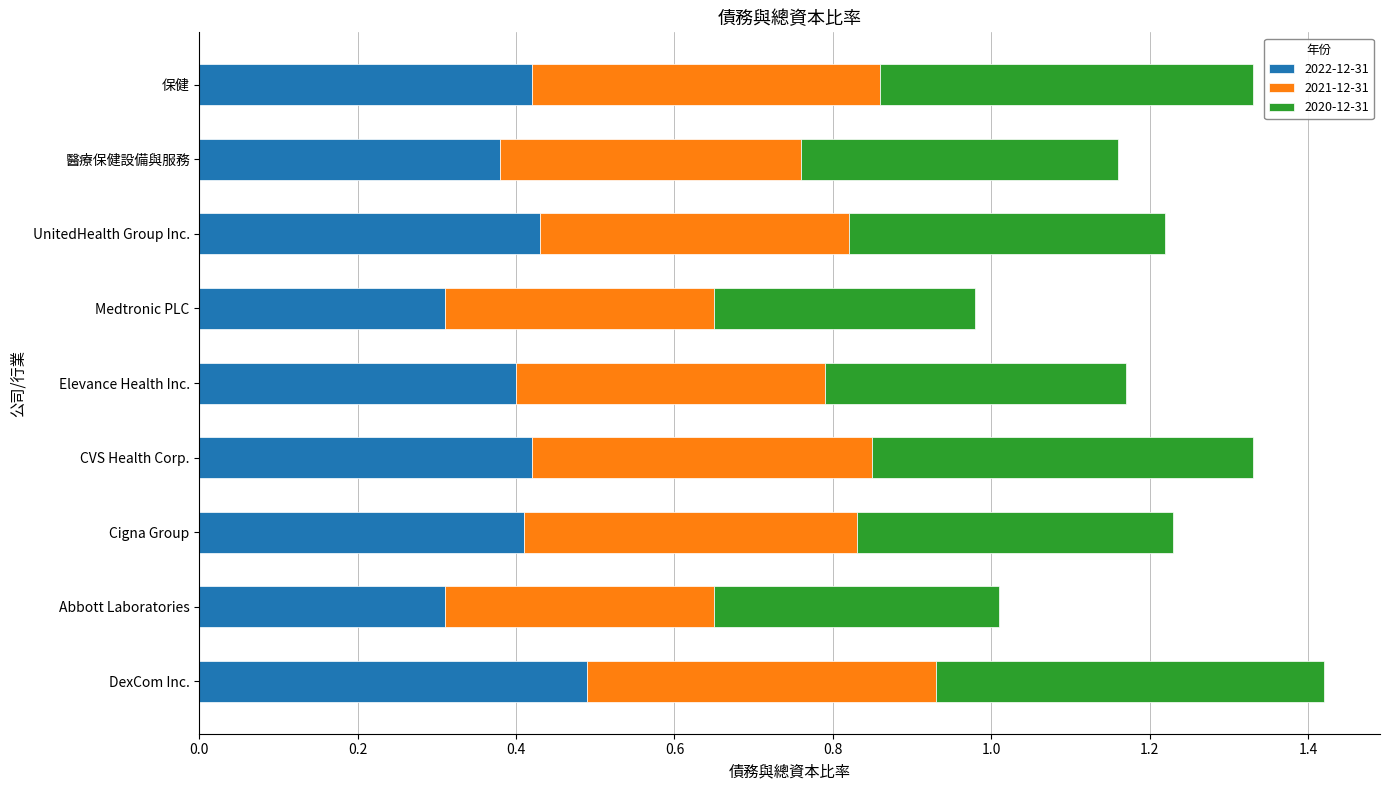

Which category has the highest value in the 2022-12-31 series?

DexCom Inc.